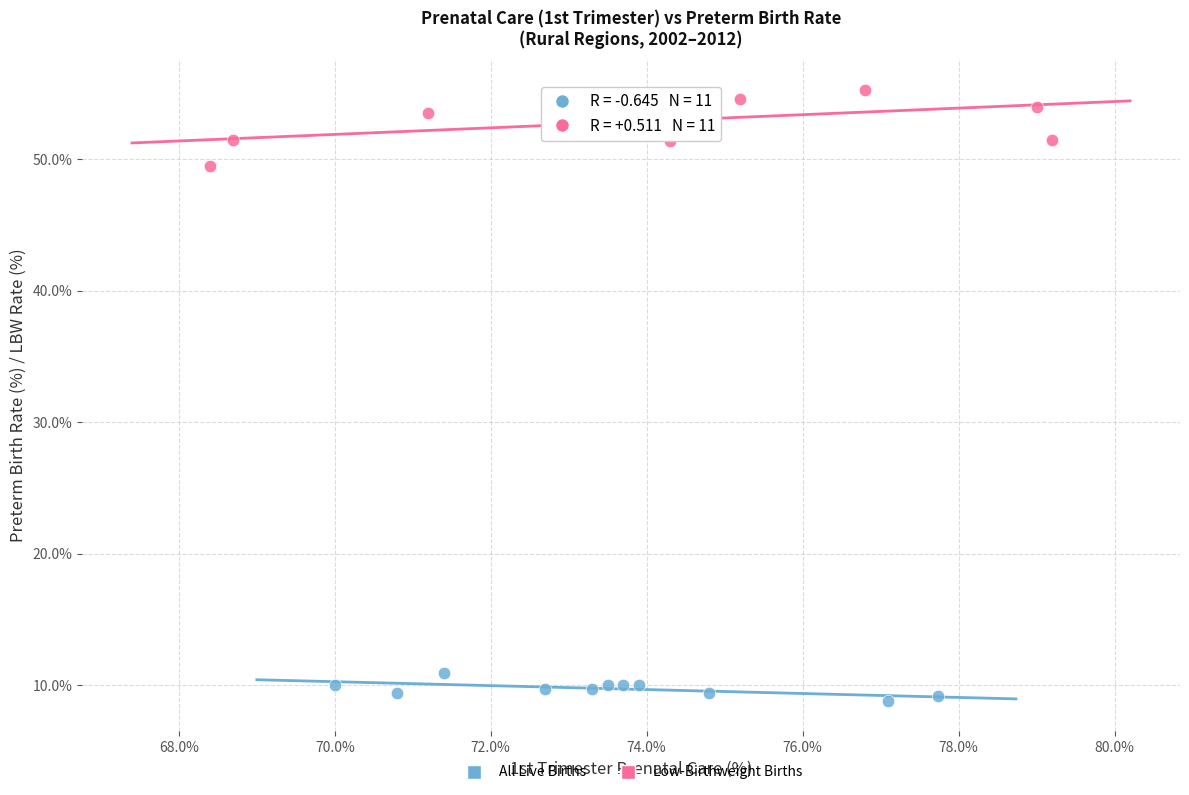

Which series reaches the maximum Y coordinate?

Low-Birthweight Births